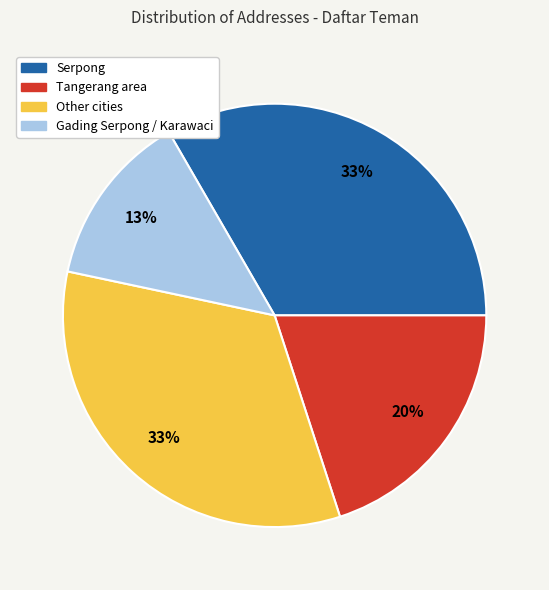

To the nearest percent, what portion does Other cities represent?

33%